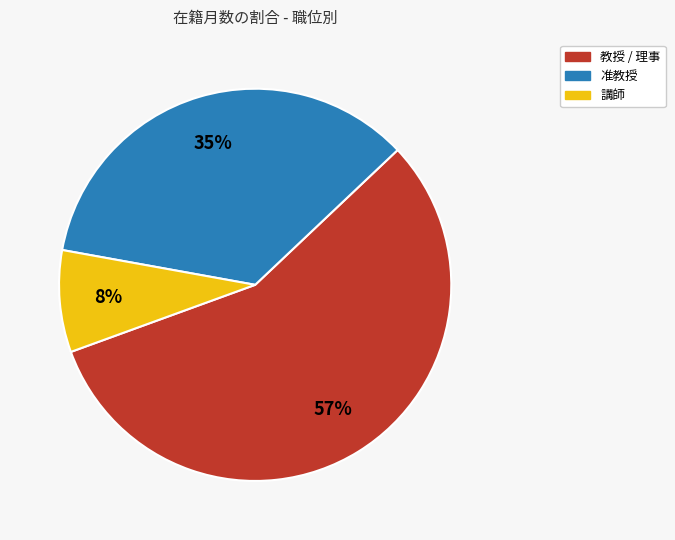

Between 准教授 and 教授 / 理事, which is larger?

教授 / 理事